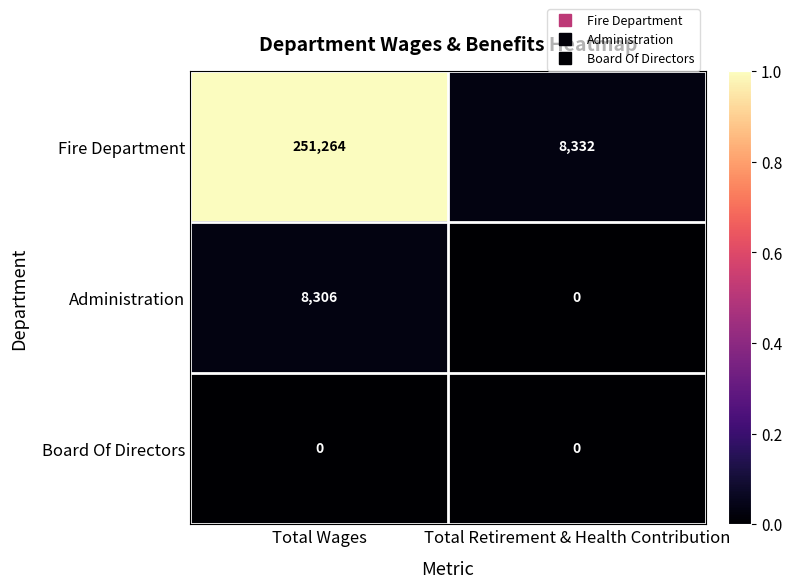

Count the number of data series in this chart.

3